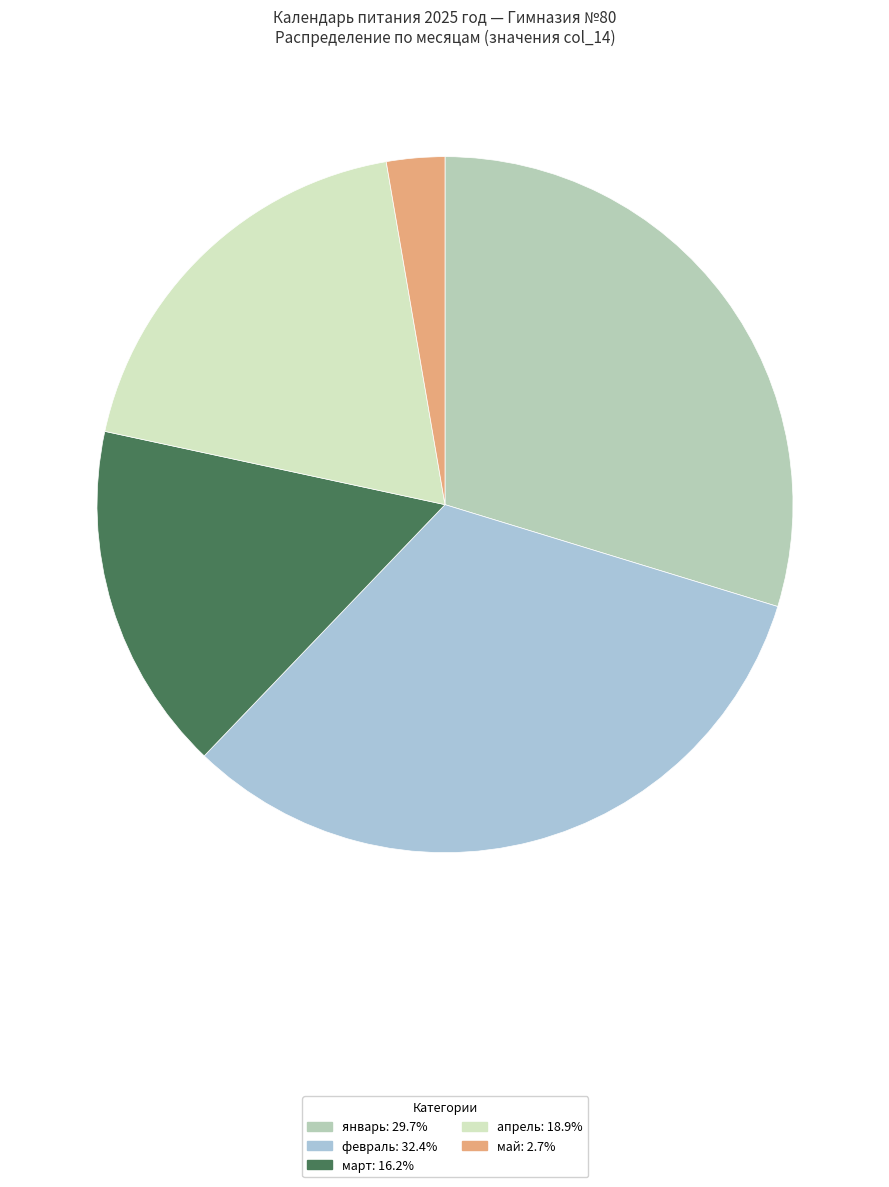

Rank the categories by value from highest to lowest.

февраль, январь, апрель, март, май